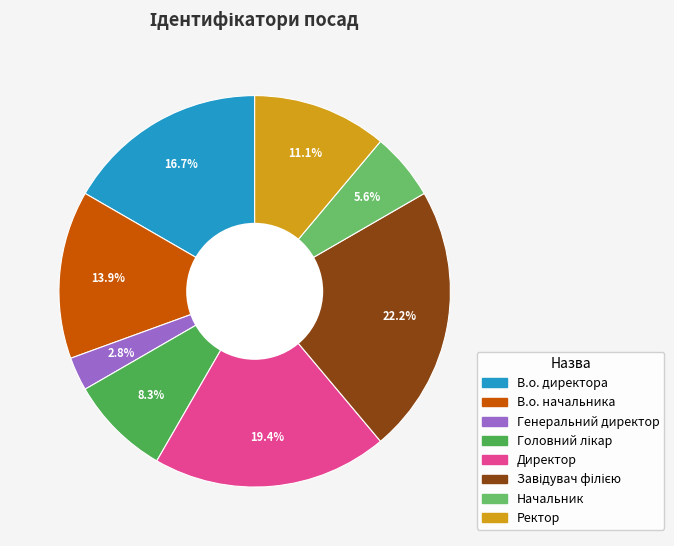

Is it true that В.о. начальника is 1% of the pie?

False